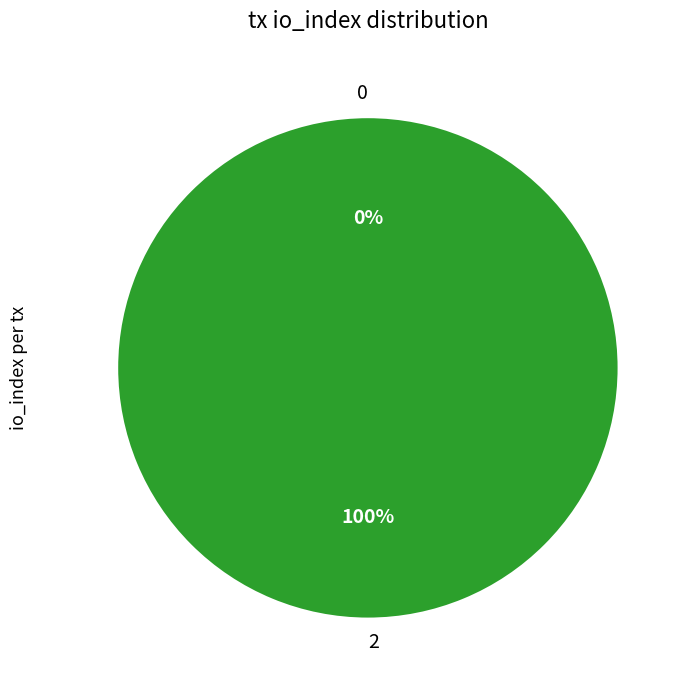

Is there a majority slice in this chart?

Yes